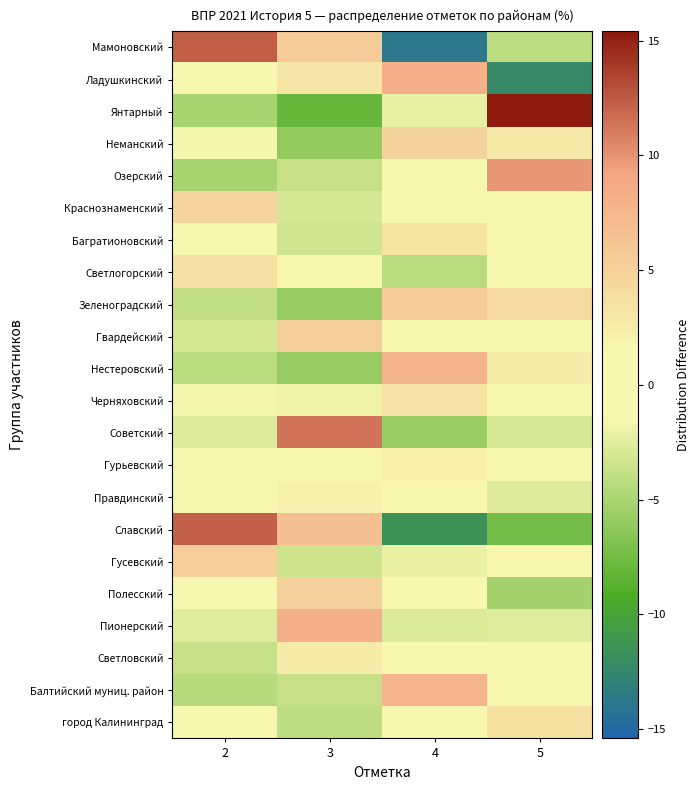

At which category is the sum across all series the highest?

5